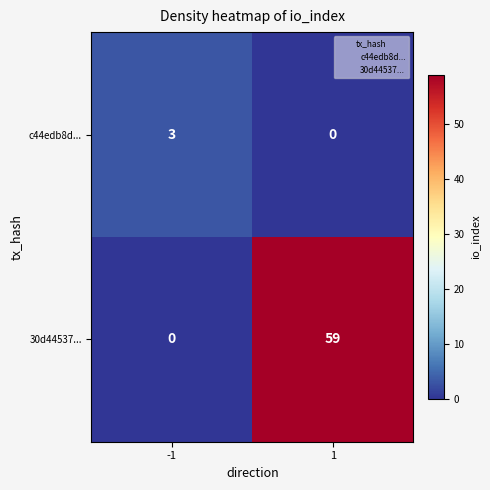

How many data points does each series have?

2